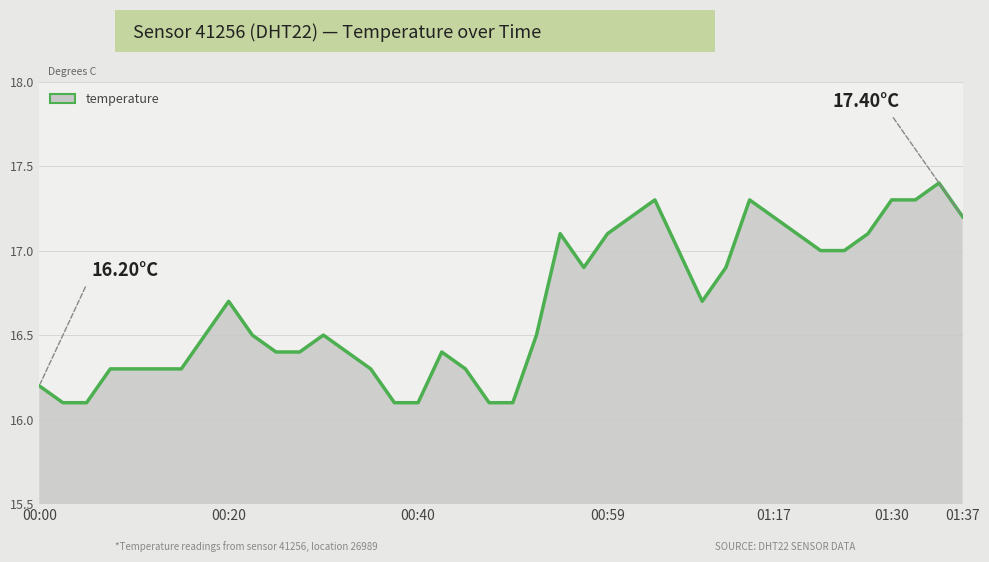

What is the sum of the values at 23 and 21?

33.4